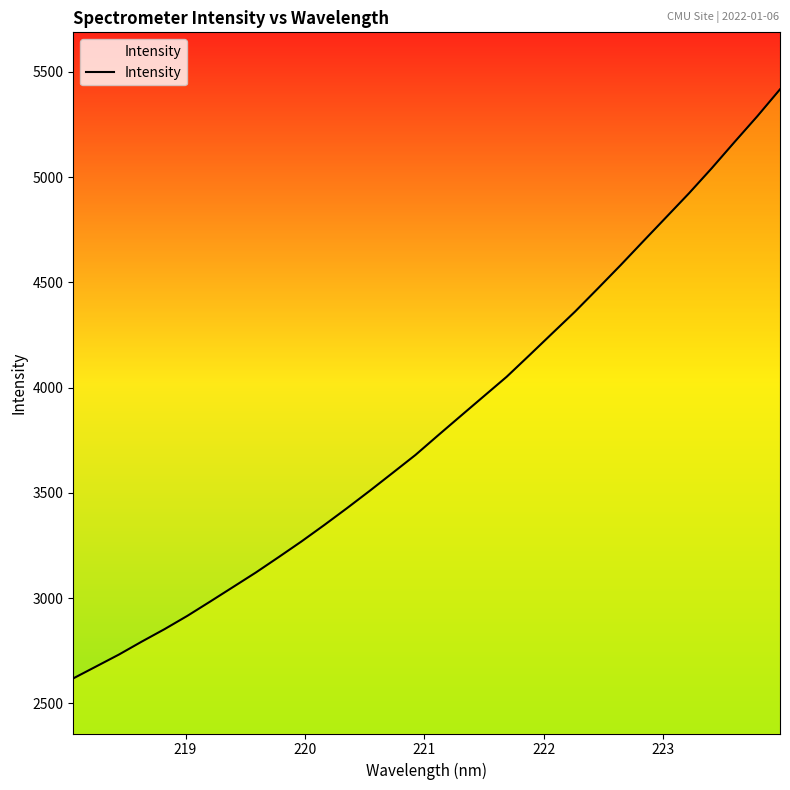

What is the minimum value shown in the chart?

2618.4